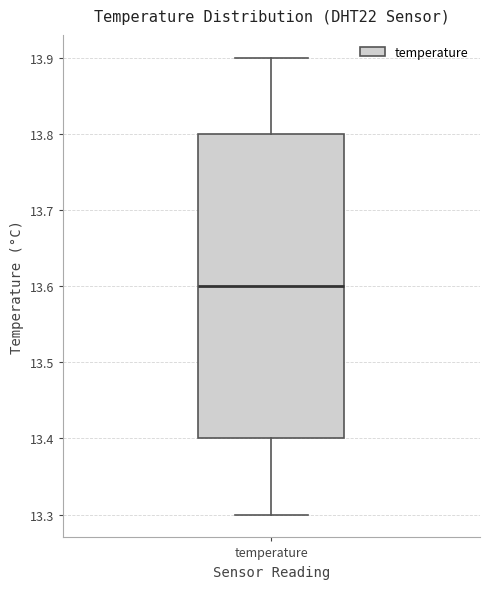

Transcribe this box plot: give where the median line is, the range the box spans, and where the two whiskers end, as read against the y-axis. The values are not printed on the chart, so give them approximately, as read against the axis.

median 13.6, box 13.4 to 13.8, whiskers 13.3 to 13.9